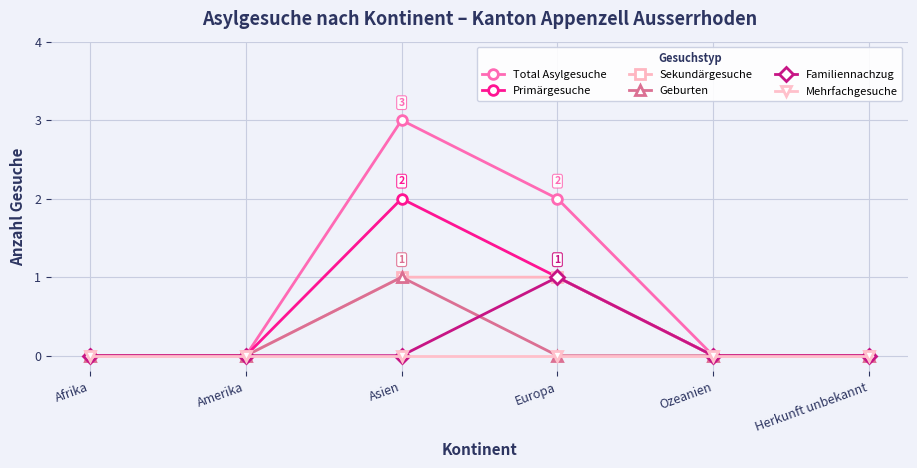

The Sekundärgesuche series shows -1 at Afrika. True or false?

False